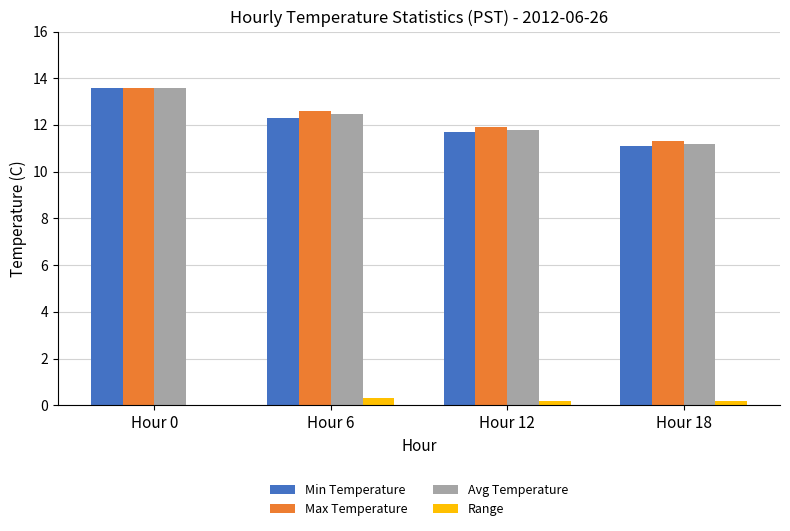

What is the total value across all series at Hour 18?

33.8